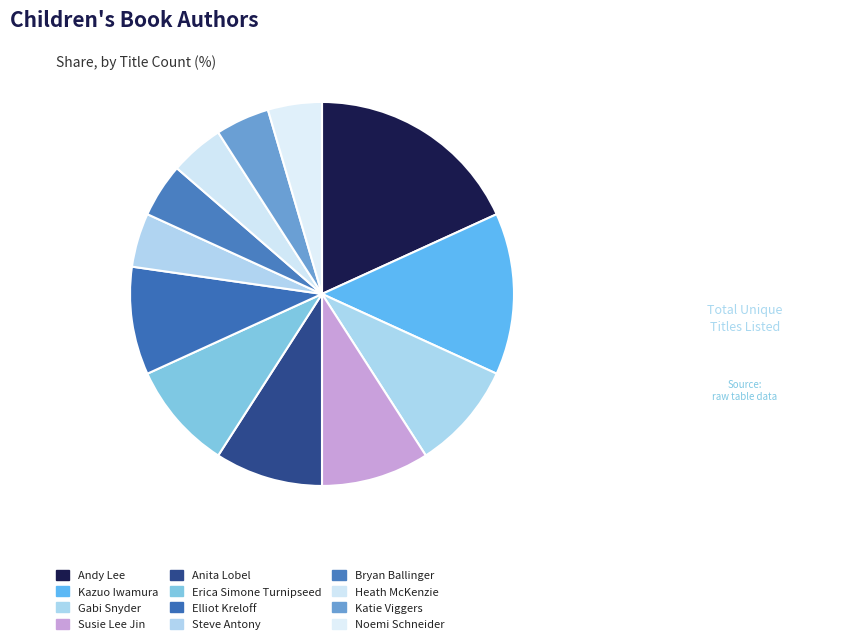

Count the number of slices in the pie.

12